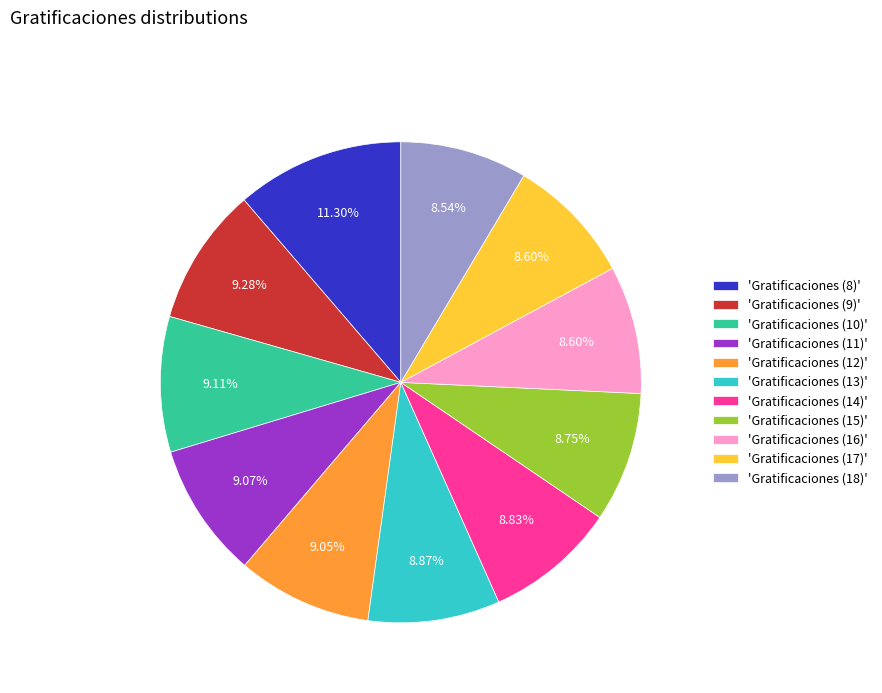

Is there a majority slice in this chart?

No